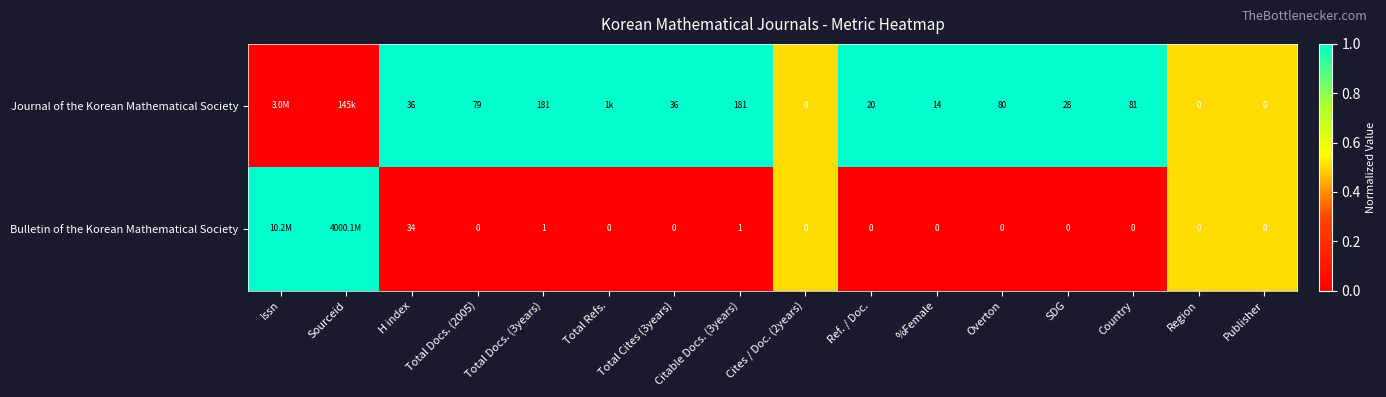

Is the value of Journal of the Korean Mathematical Society at Publisher greater than the value of Bulletin of the Korean Mathematical Society at H index?

No